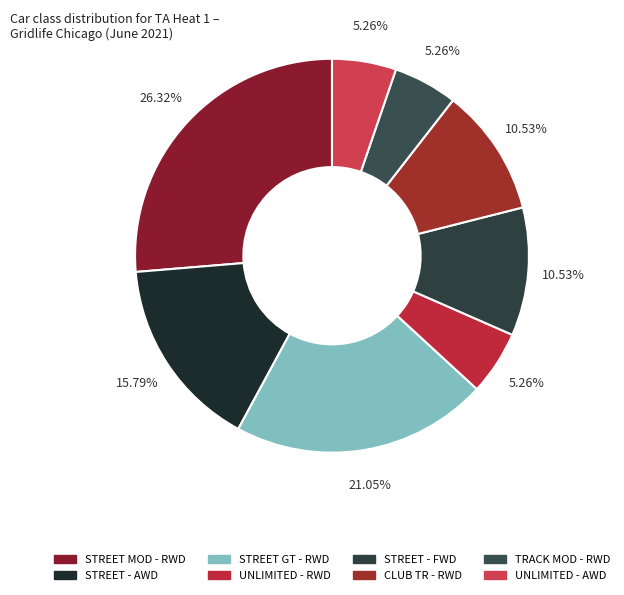

Does UNLIMITED - AWD account for over 50% of the chart?

No